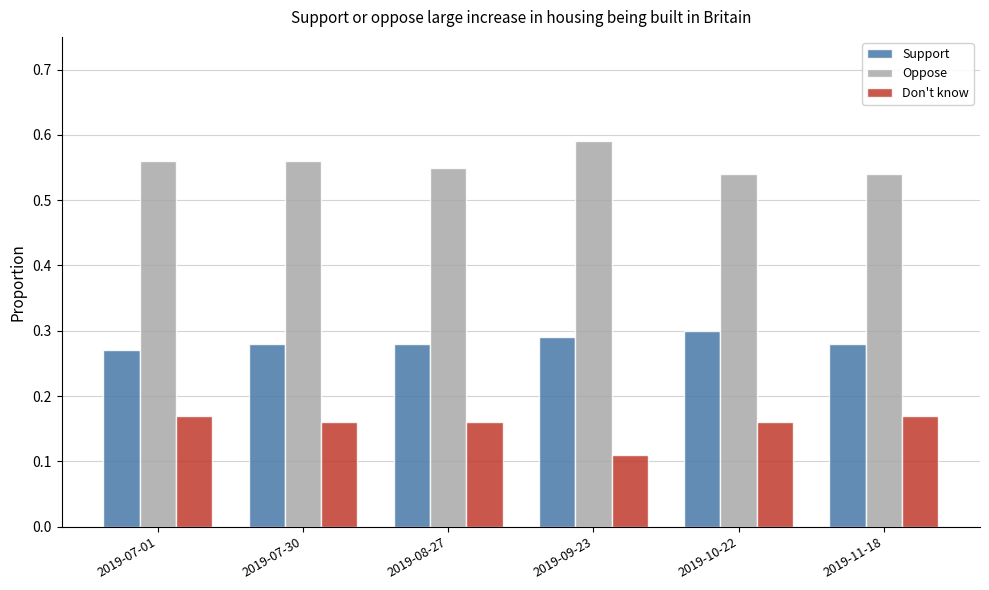

Which category has the lowest value across all series?

2019-09-23